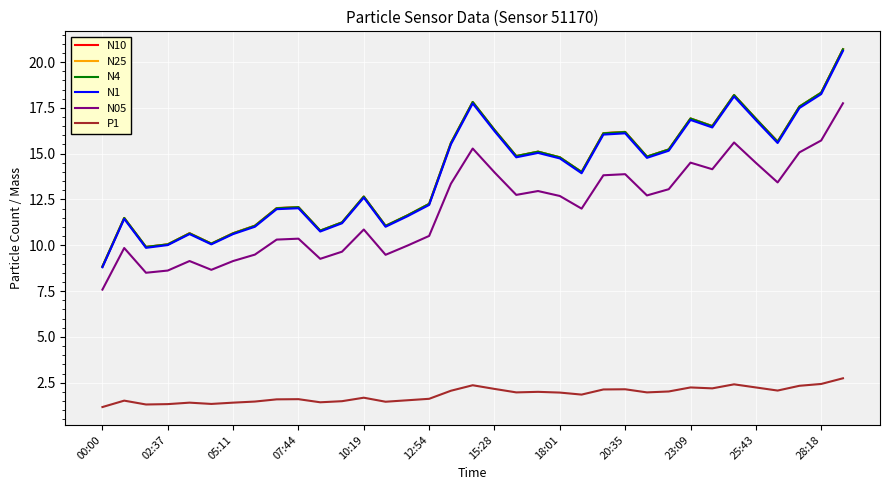

What is the highest value of the P1 series?

2.7